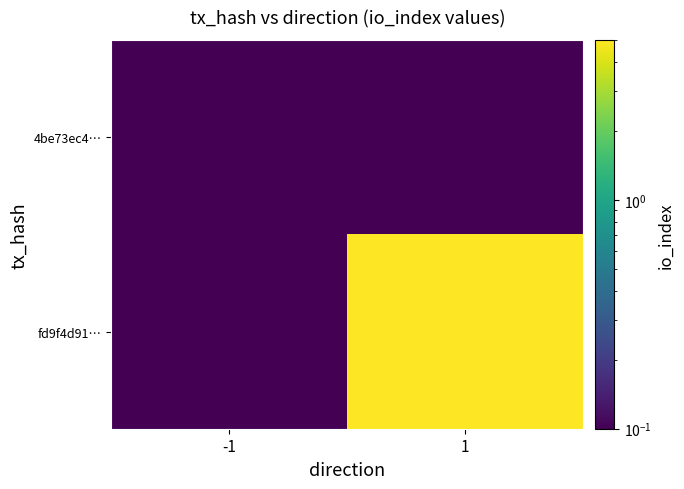

Reading right to left, extract all data points from this chart.

4be73ec4…: 1=0.1	-1=0.1
fd9f4d91…: 1=5.0	-1=0.1